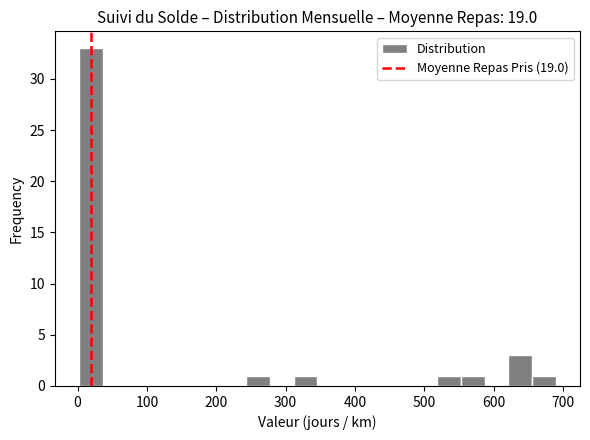

Around what value on the x-axis is the tallest bar? Give the approximate position of its centre, as read against the axis.

20